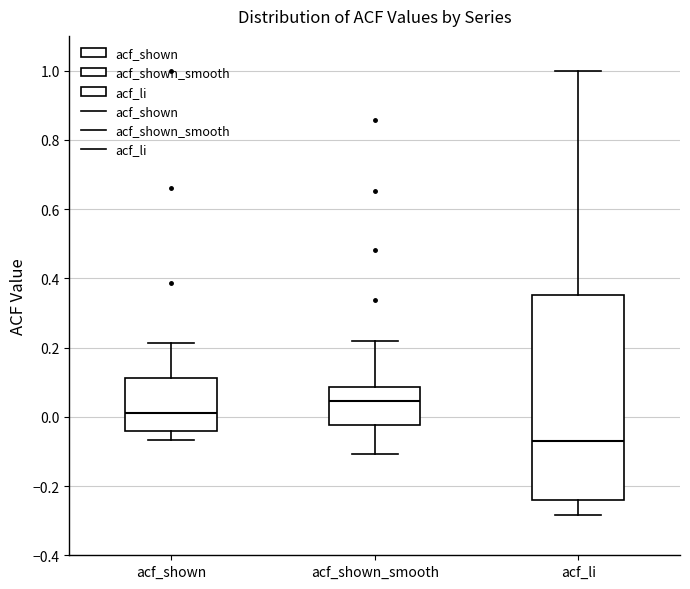

Where is the upper edge of the box for acf_li on the y-axis? The values are not printed on the chart, so give them approximately, as read against the axis.

0.36